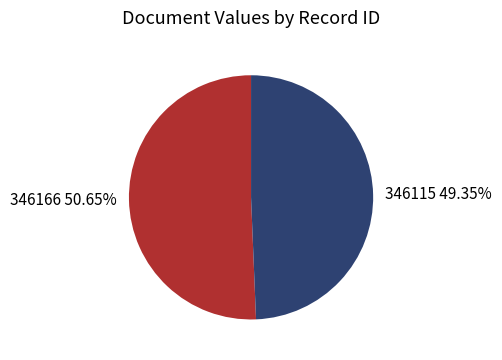

To the nearest percent, what is the difference between the 346115 and 346166 slice percentages?

1%